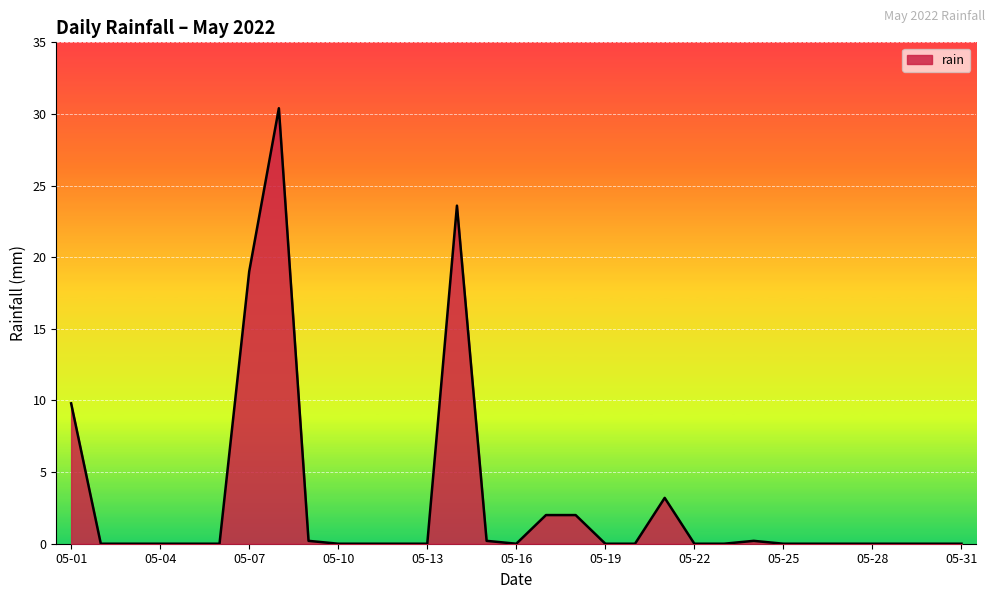

What is the greatest value displayed?

30.4